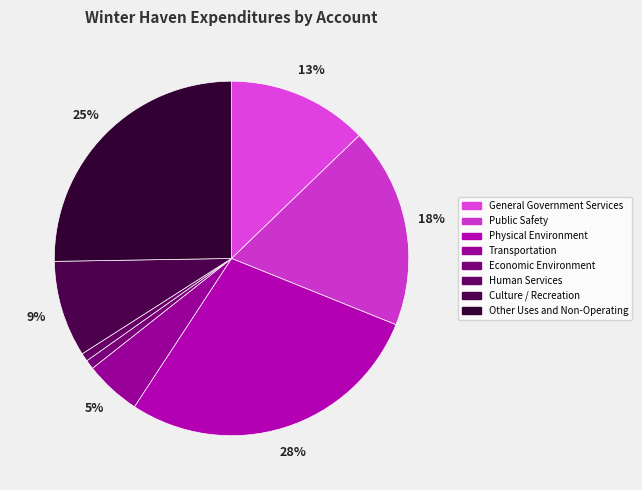

Which category has the biggest portion of the pie?

Physical Environment